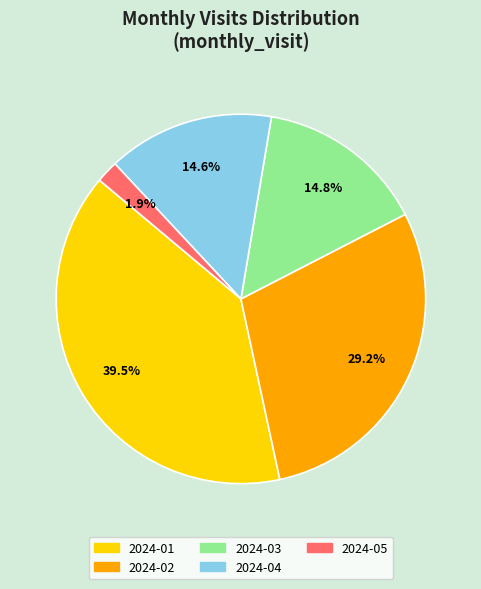

Does 2024-02 represent more than half of the total?

No